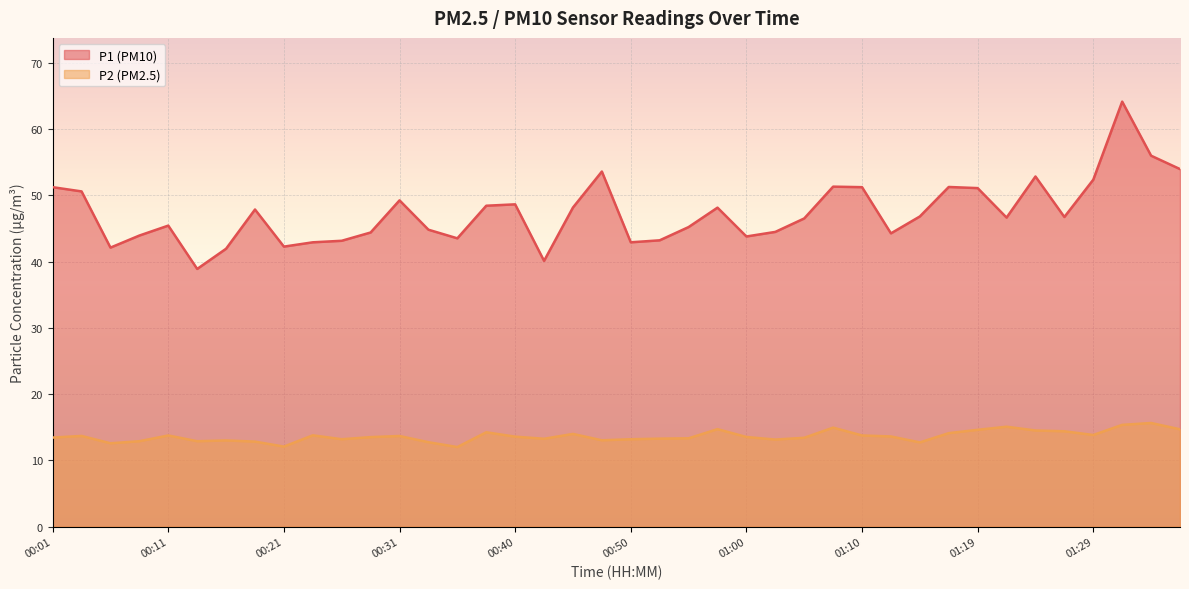

List the labels in order of P1 value, smallest first.

00:14, 00:43, 00:16, 00:06, 00:21, 00:23, 00:50, 00:26, 00:52, 00:35, 01:00, 00:09, 01:12, 00:28, 01:02, 00:33, 00:55, 00:11, 01:05, 01:22, 01:27, 01:14, 00:18, 00:57, 00:45, 00:38, 00:40, 00:31, 00:04, 01:19, 00:01, 01:10, 01:17, 01:07, 01:29, 01:24, 00:48, 01:36, 01:34, 01:31